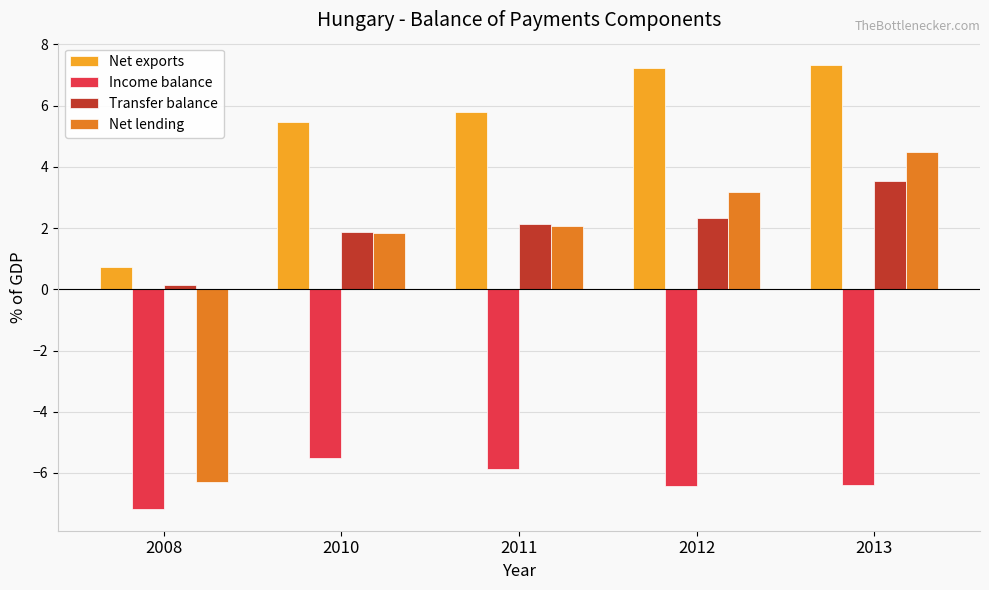

Which series changed the most between 2008 and 2010?

Net lending